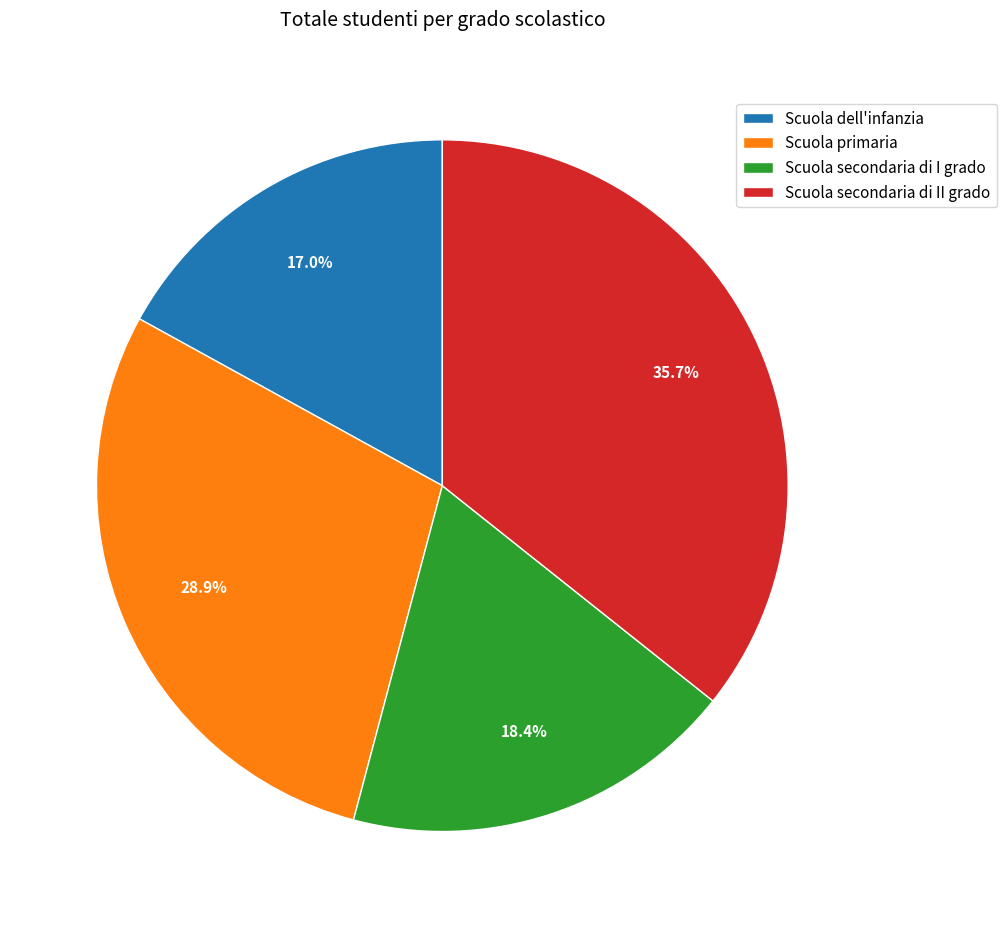

Between Scuola dell'infanzia and Scuola secondaria di I grado, which is larger?

Scuola secondaria di I grado